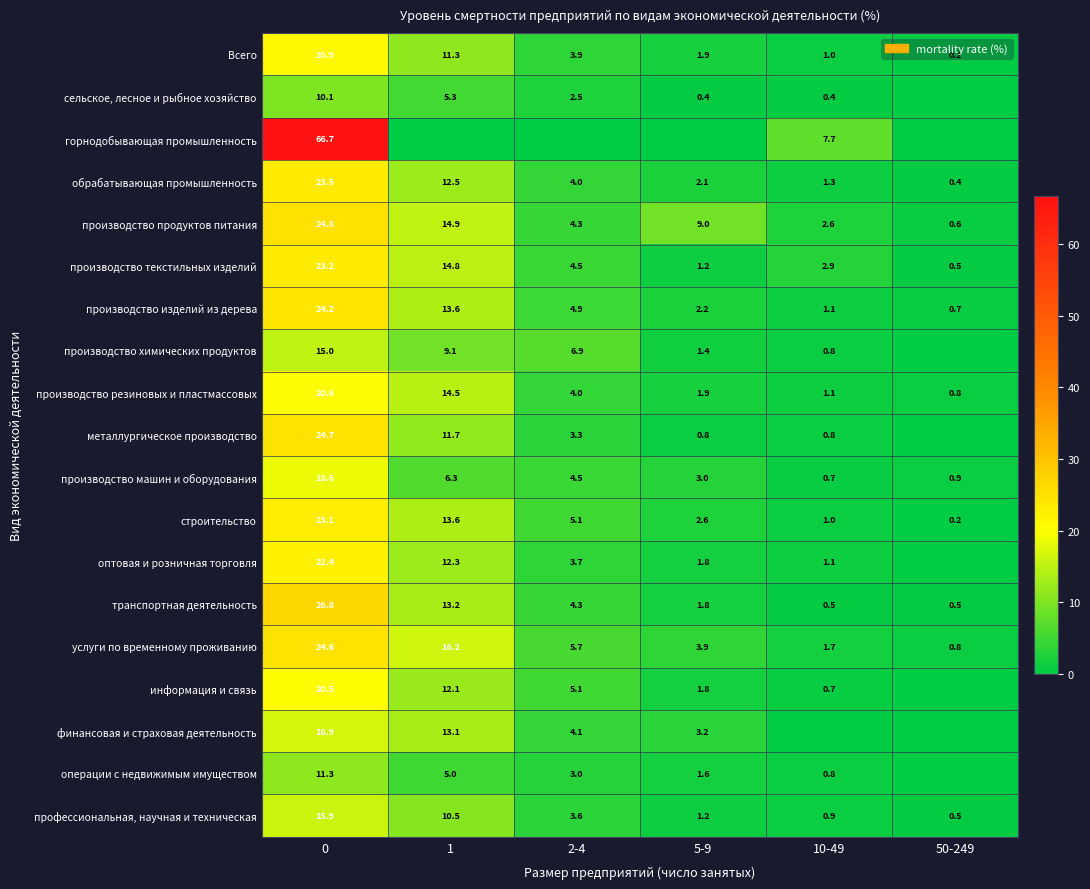

What is the difference between the металлургическое производство values at 2-4 and 0?

21.4